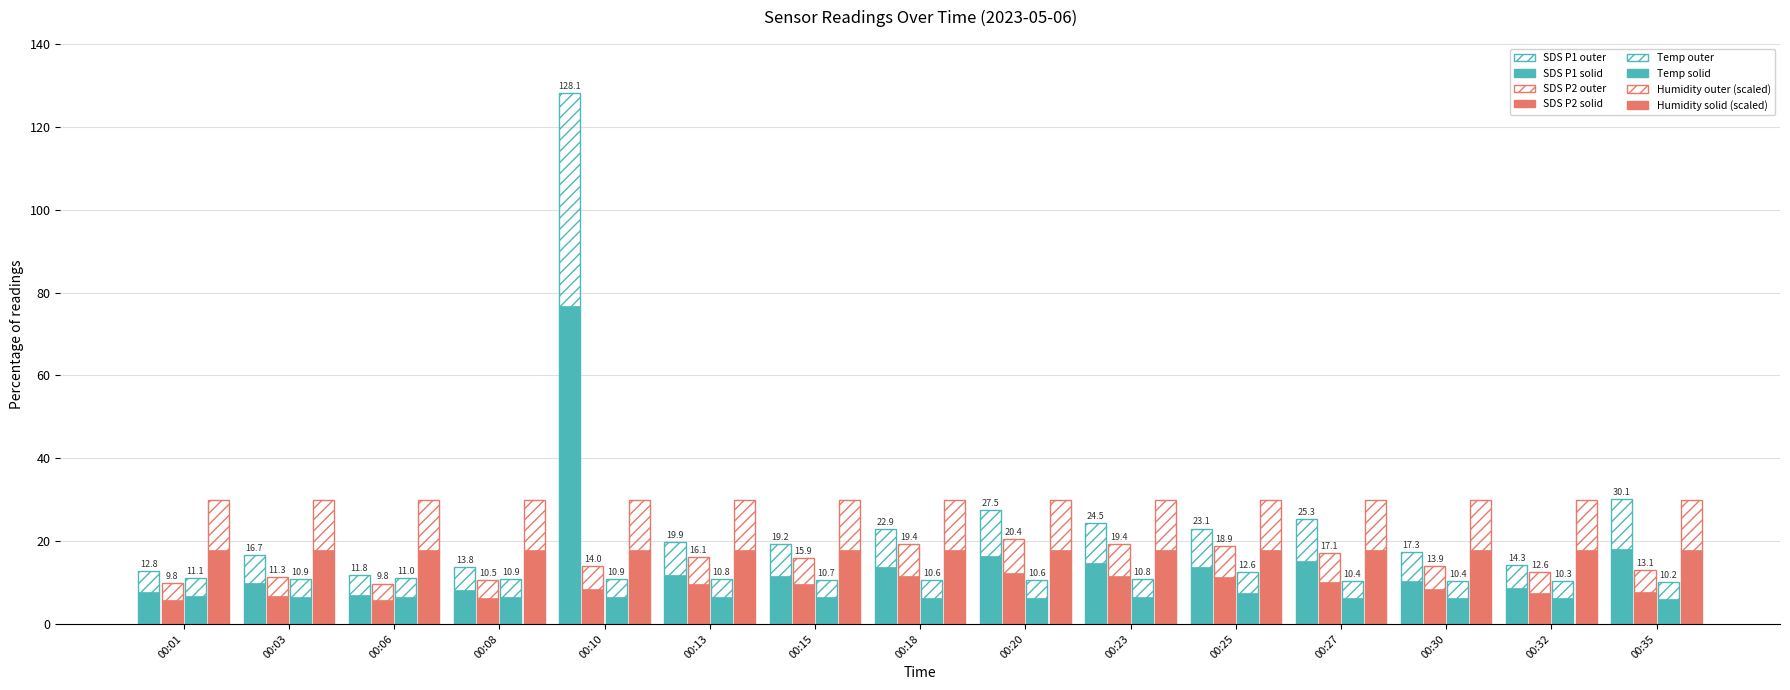

Does the chart contain any negative values?

No